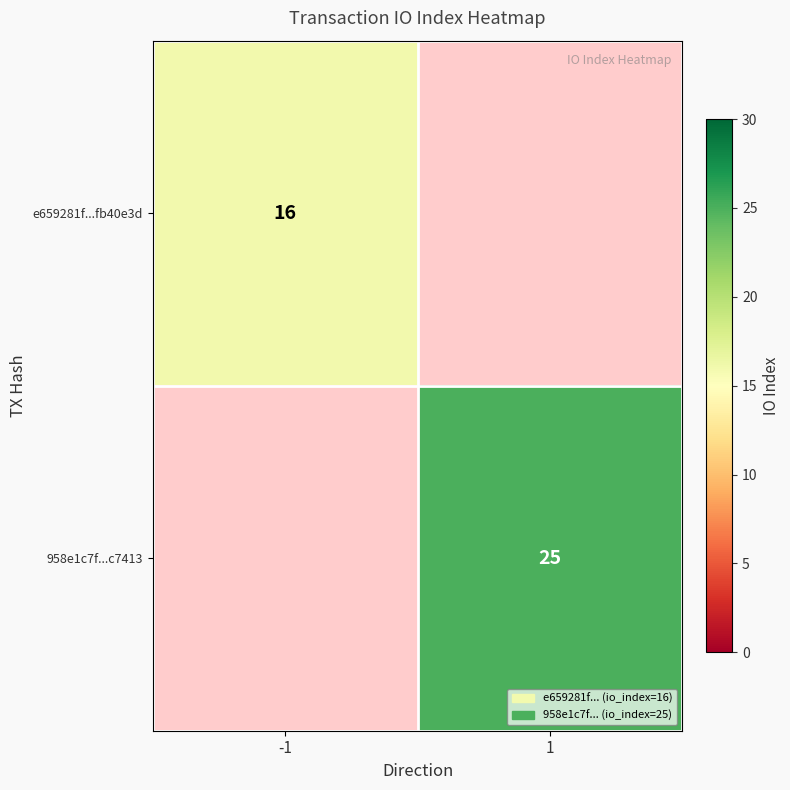

The value of e659281f...fb40e3d at -1 is 24. True or false?

False